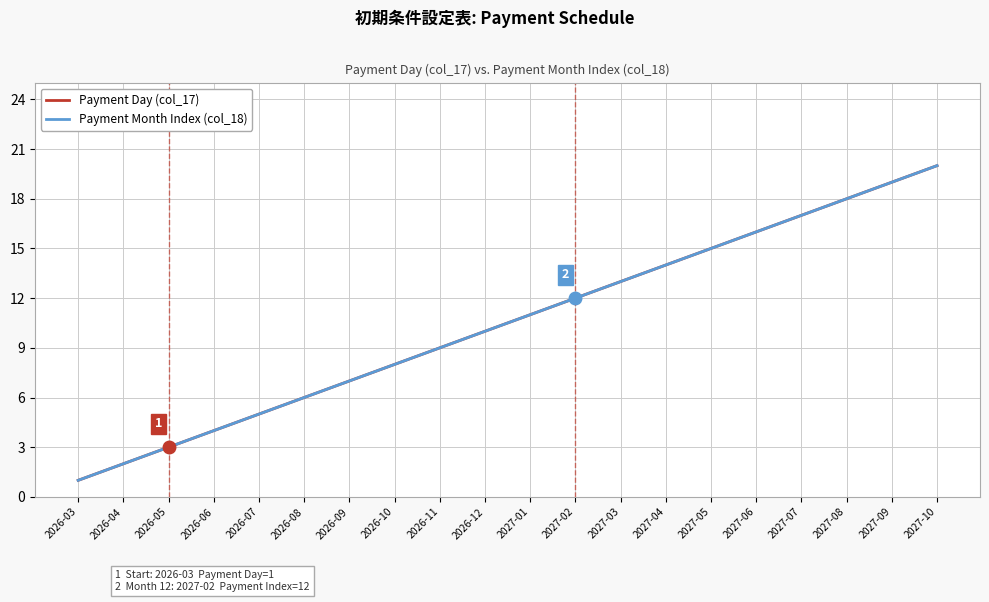

True or false: Payment Day (col_17) and Payment Month Index (col_18) cross at least once.

False